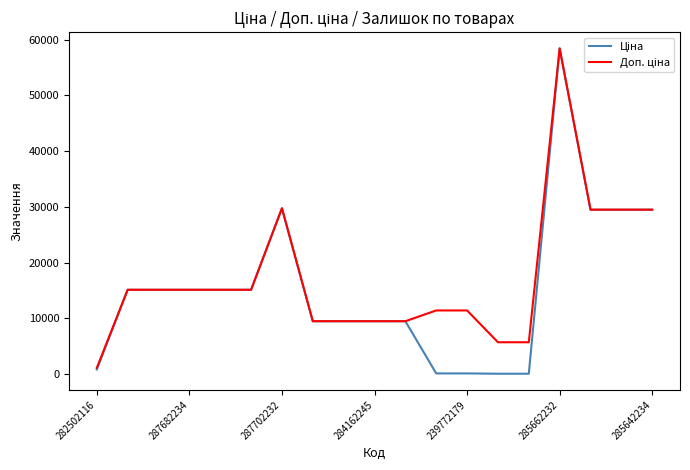

What is the maximum value shown in the chart?

58426.5